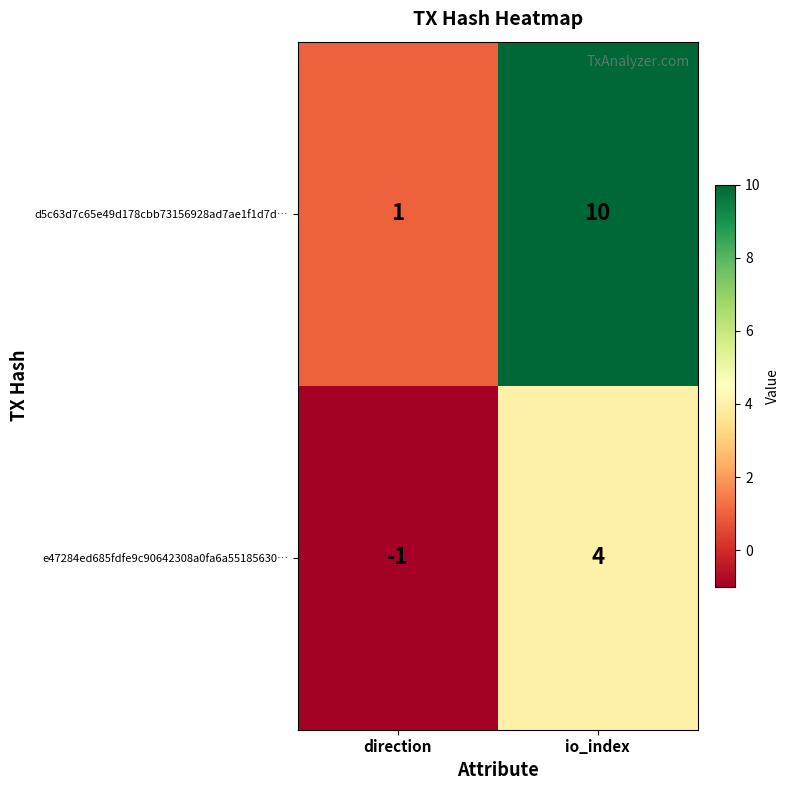

What is the sum of all e47284ed685fdfe9c90642308a0fa6a55185630… values?

3